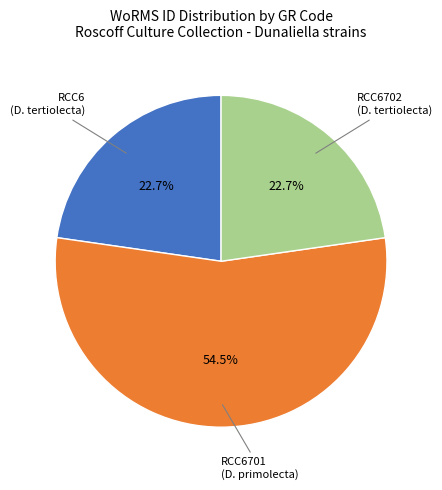

Is there any slice that represents more than half of the pie?

Yes